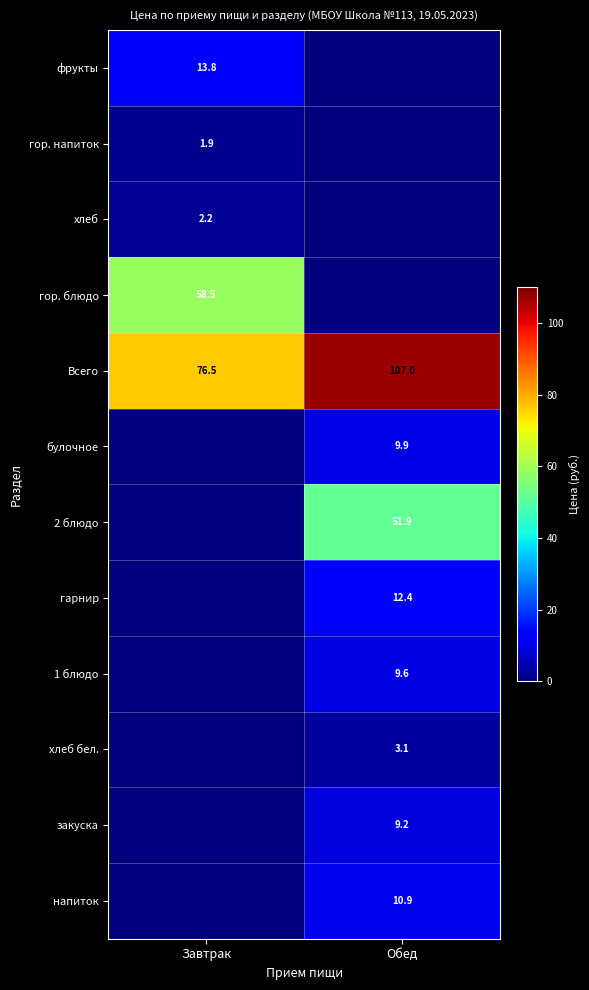

True or false: 2 блюдо has a value of 51.9 at Обед.

True